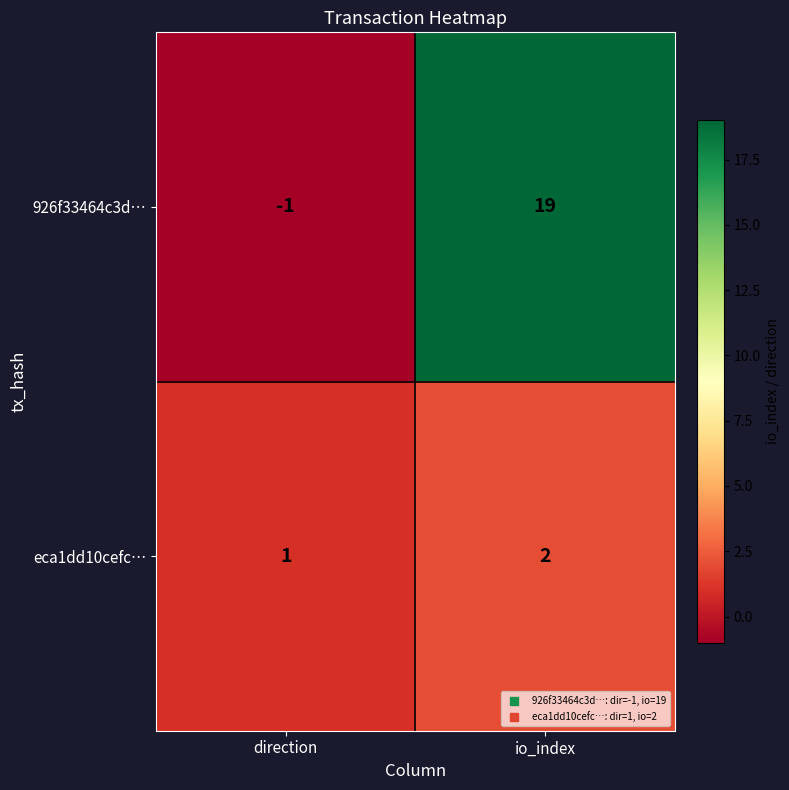

Reading left to right, transcribe all the data shown in this chart.

926f33464c3d…: direction=-1	io_index=19
eca1dd10cefc…: direction=1	io_index=2